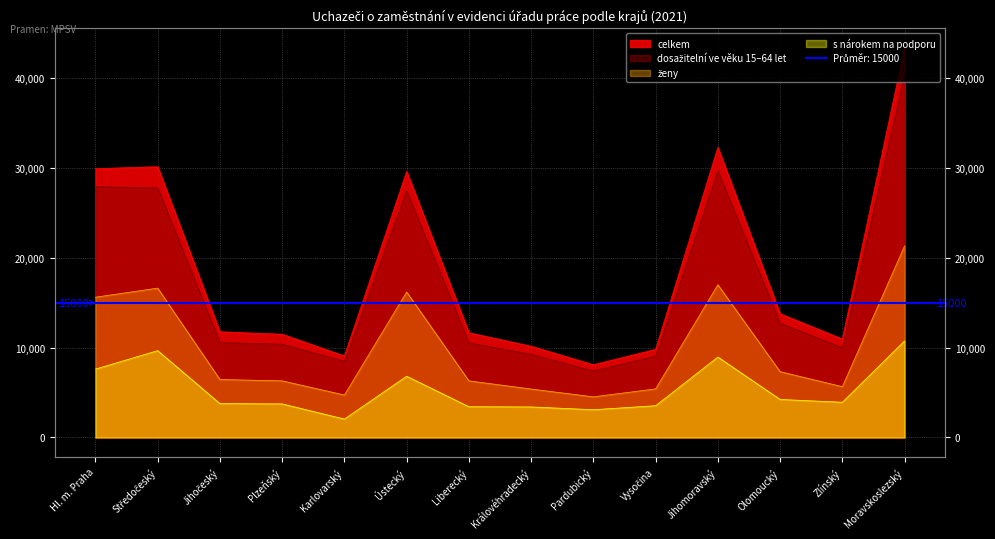

Where does the dosažitelní ve věku 15–64 let series first go above 10573?

Hl. m. Praha